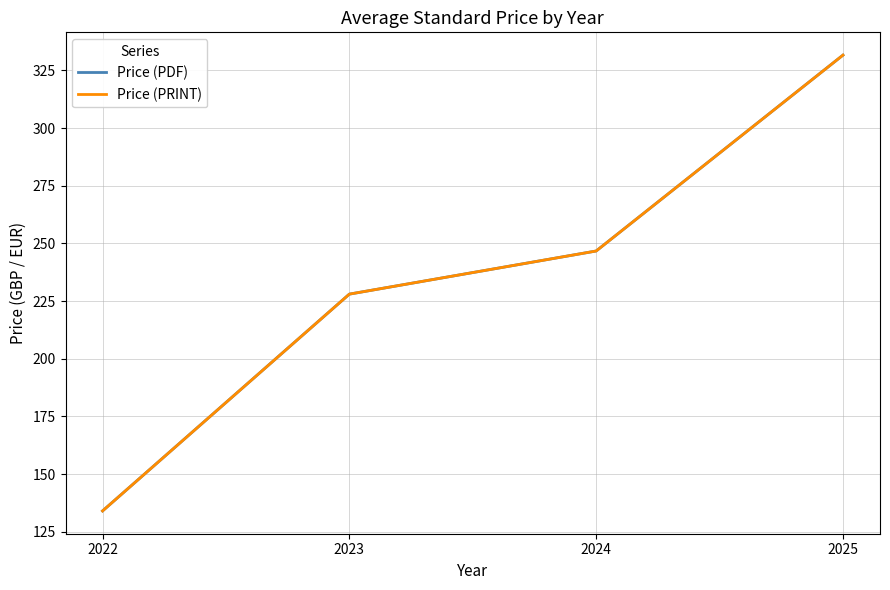

Does the chart have visible grid lines?

Yes